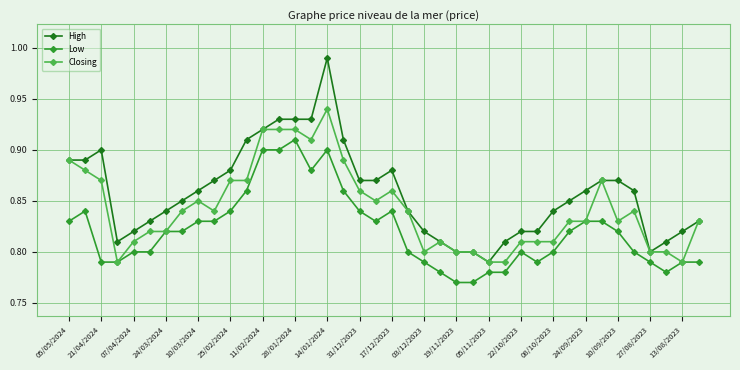

How many Closing values are between 0 and 1?

40